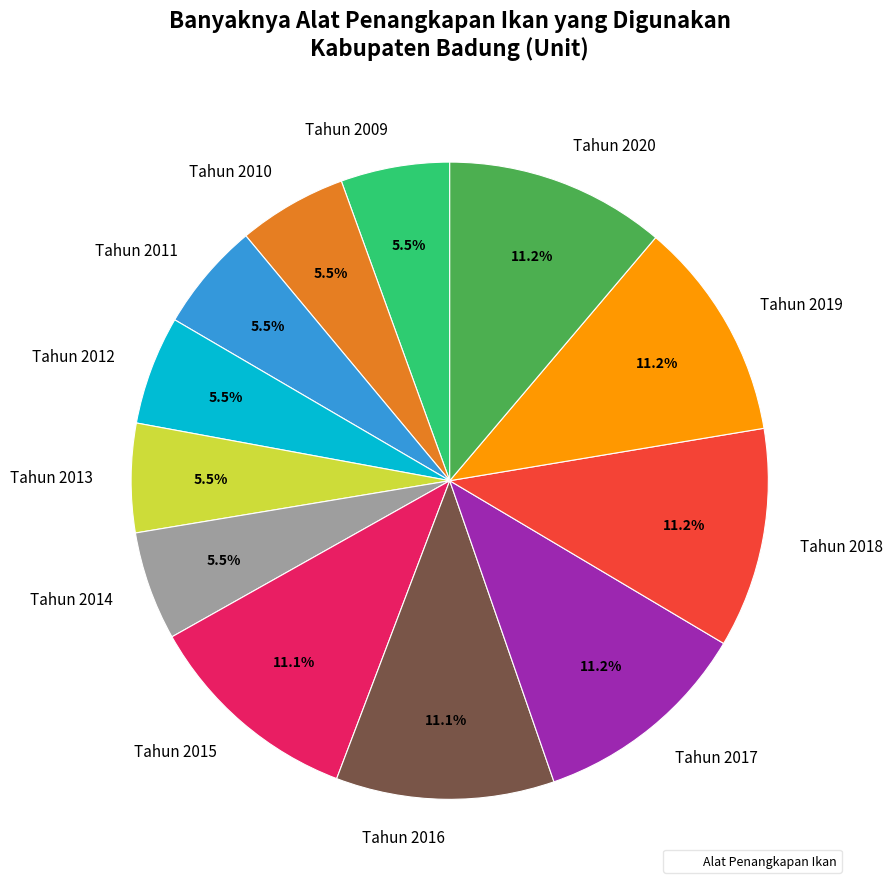

Does Tahun 2014 account for over 50% of the chart?

No